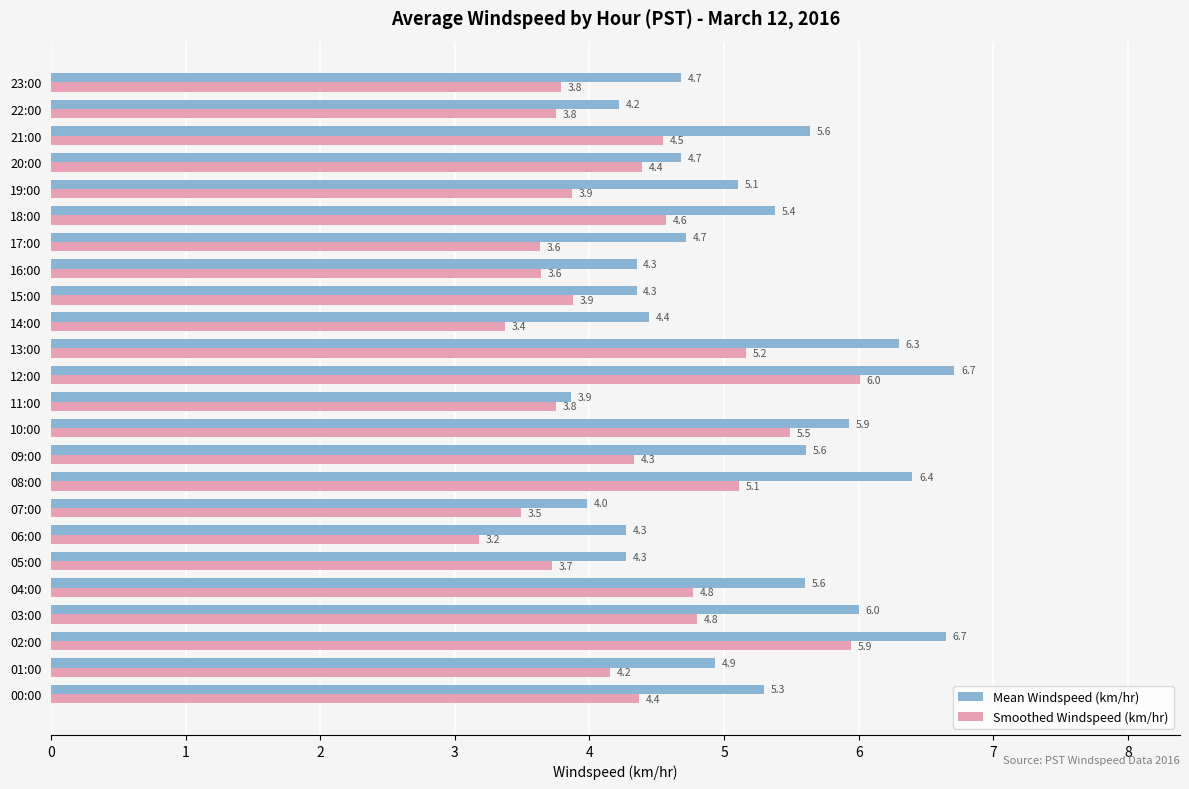

What is the difference between the highest and lowest values at 09:00?

1.3